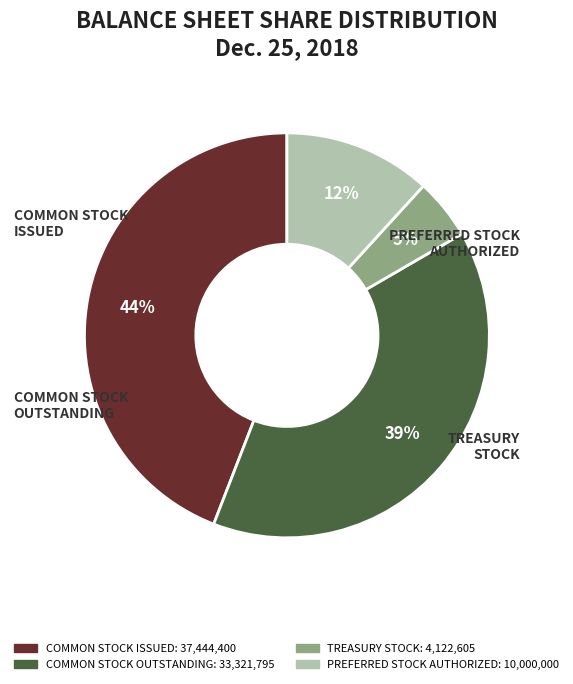

How many slices are in this pie chart?

4